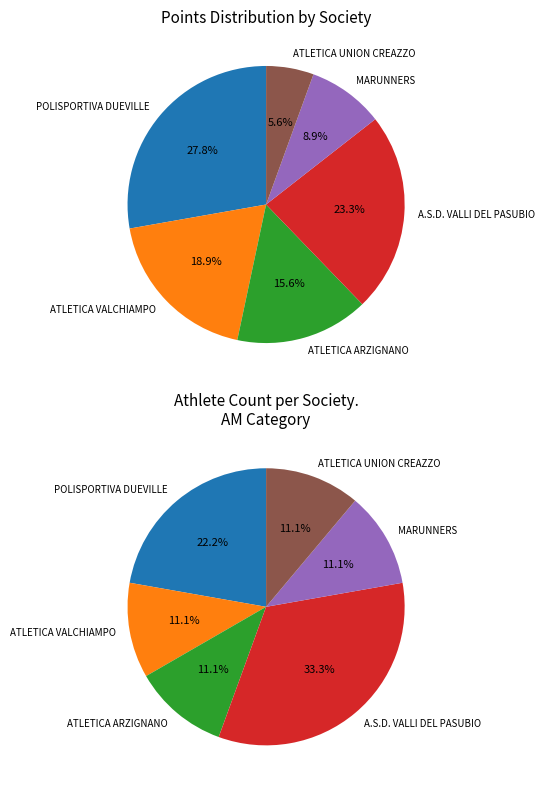

To the nearest percent, what portion does ATLETICA UNION CREAZZO A.S.D. represent?

6%